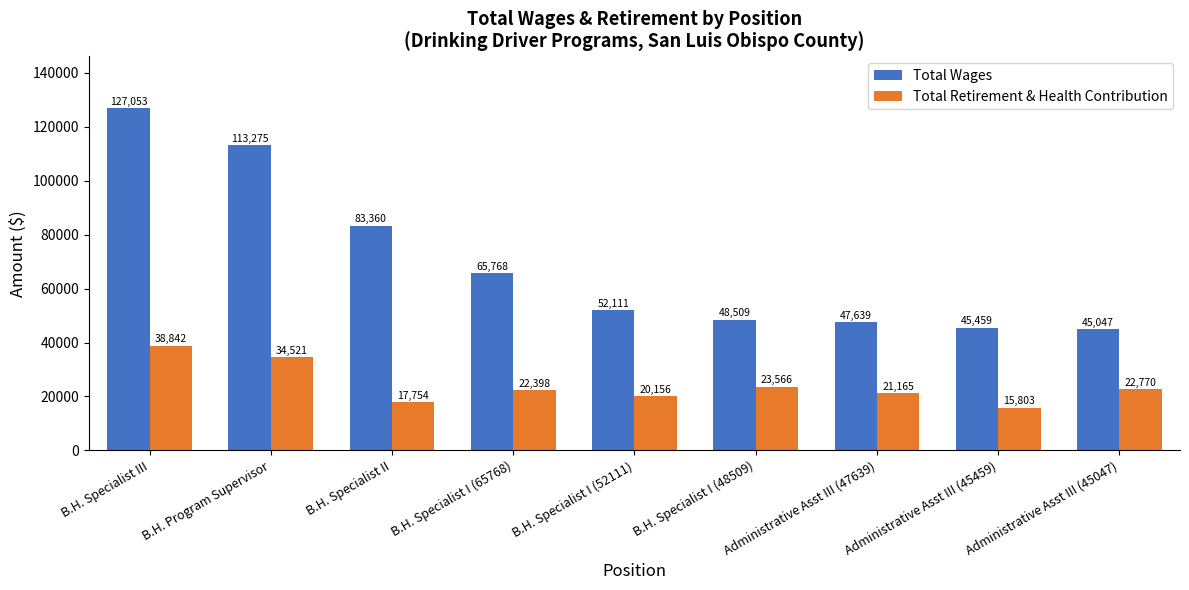

At how many categories does at least one series exceed 90479?

2